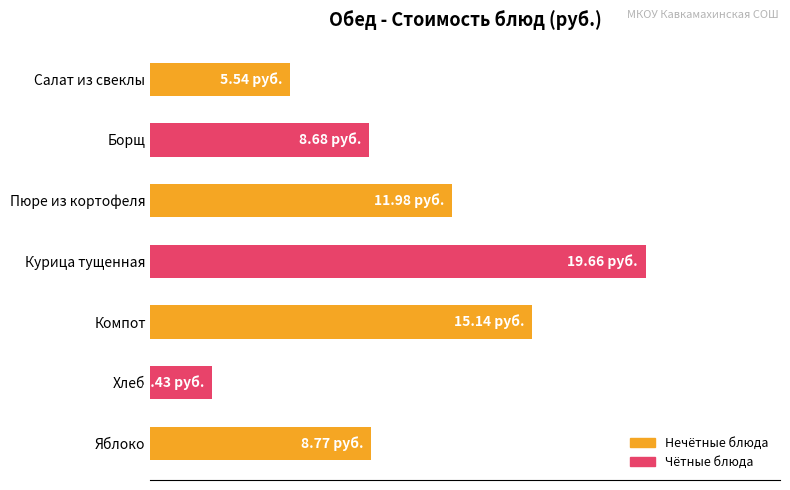

What is the greatest value displayed?

19.7